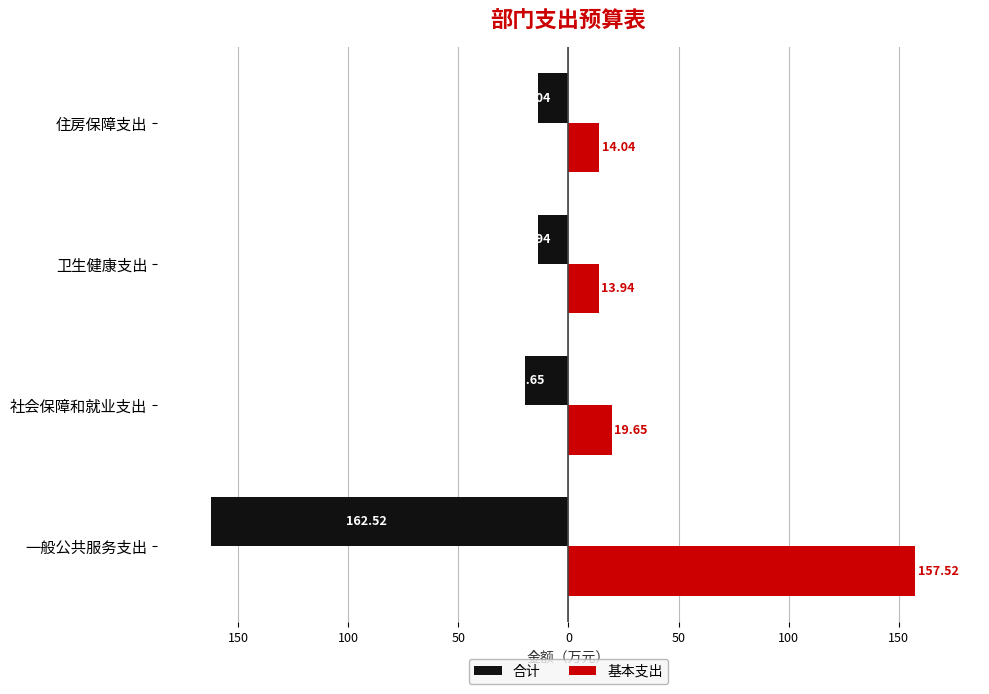

What are all the series names shown in the legend?

合计, 基本支出